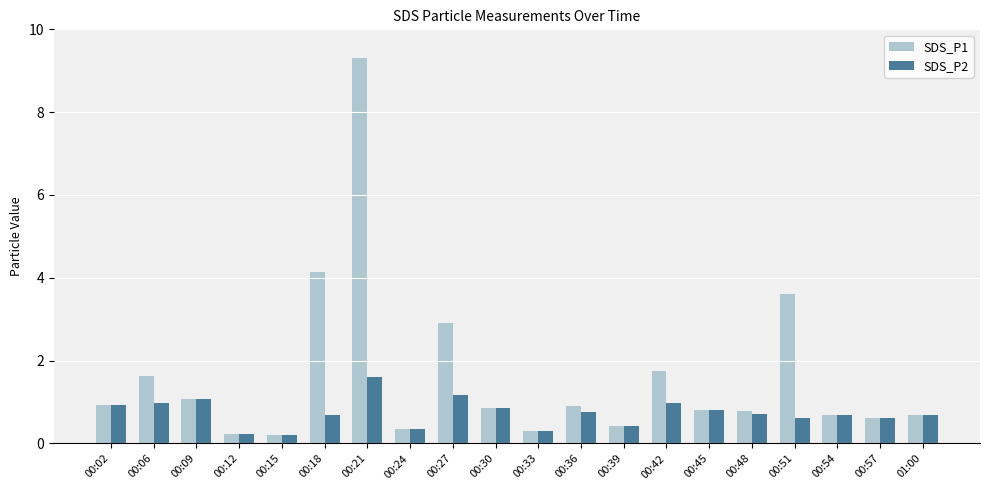

Rank the series by their maximum value, from lowest to highest.

SDS_P2, SDS_P1